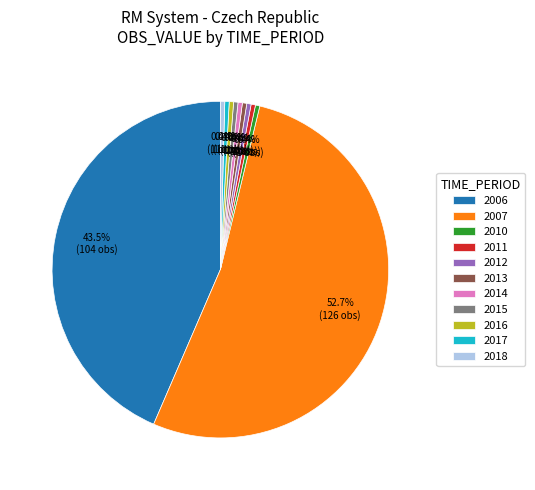

Approximately how many times larger is the value at 2015 compared to 2017?

1.0